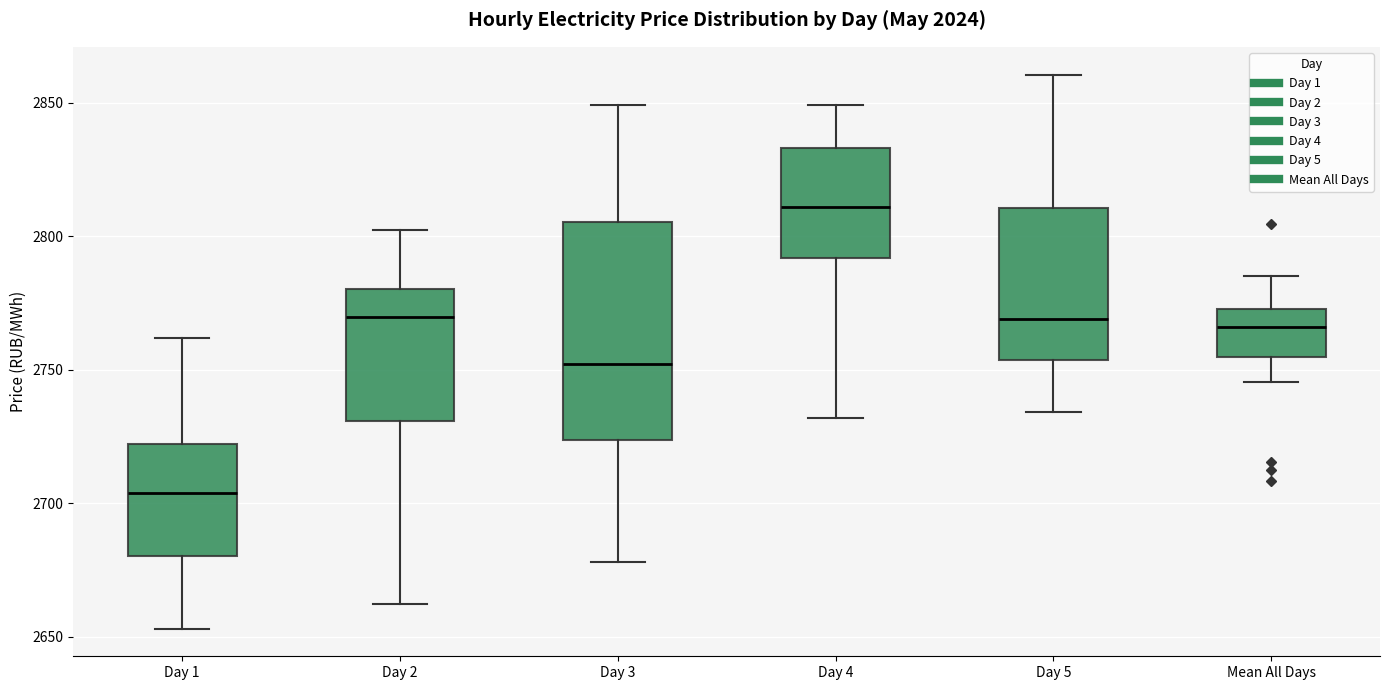

Reading left to right, transcribe this box plot: for each box, give where its median line is, the range the box spans, and where its two whiskers end, as read against the y-axis. The values are not printed on the chart, so give them approximately, as read against the axis.

Day 1: median 2705, box 2680 to 2720, whiskers 2655 to 2760
Day 2: median 2770, box 2730 to 2780, whiskers 2660 to 2800
Day 3: median 2750, box 2725 to 2805, whiskers 2680 to 2850
Day 4: median 2810, box 2790 to 2835, whiskers 2730 to 2850
Day 5: median 2770, box 2755 to 2810, whiskers 2735 to 2860
Mean All Days: median 2765, box 2755 to 2775, whiskers 2745 to 2785